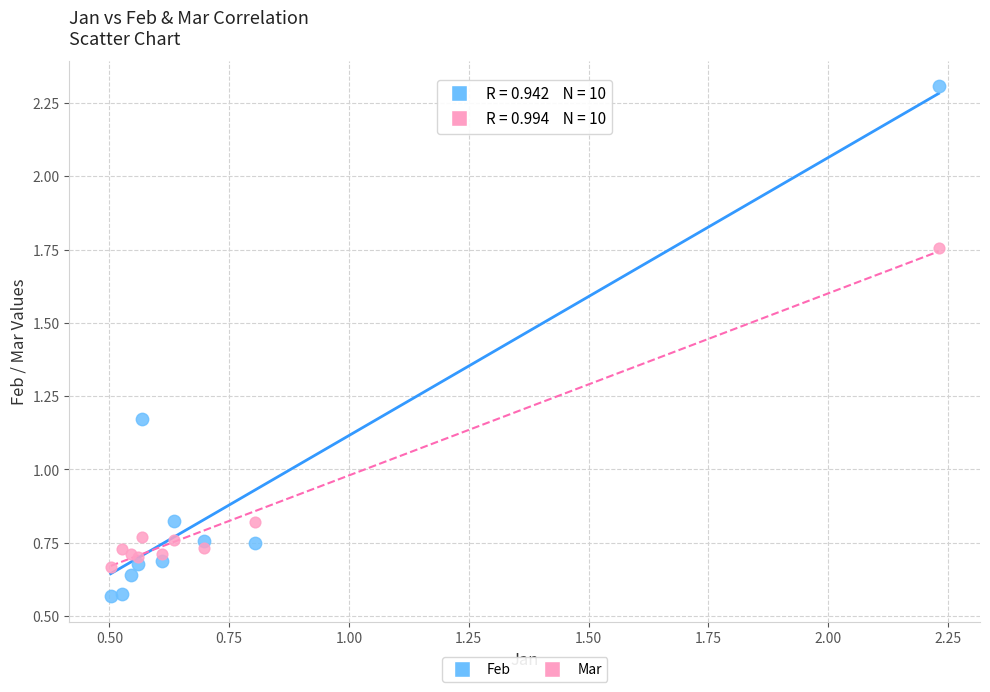

Which series has the widest spread of Y values?

Feb